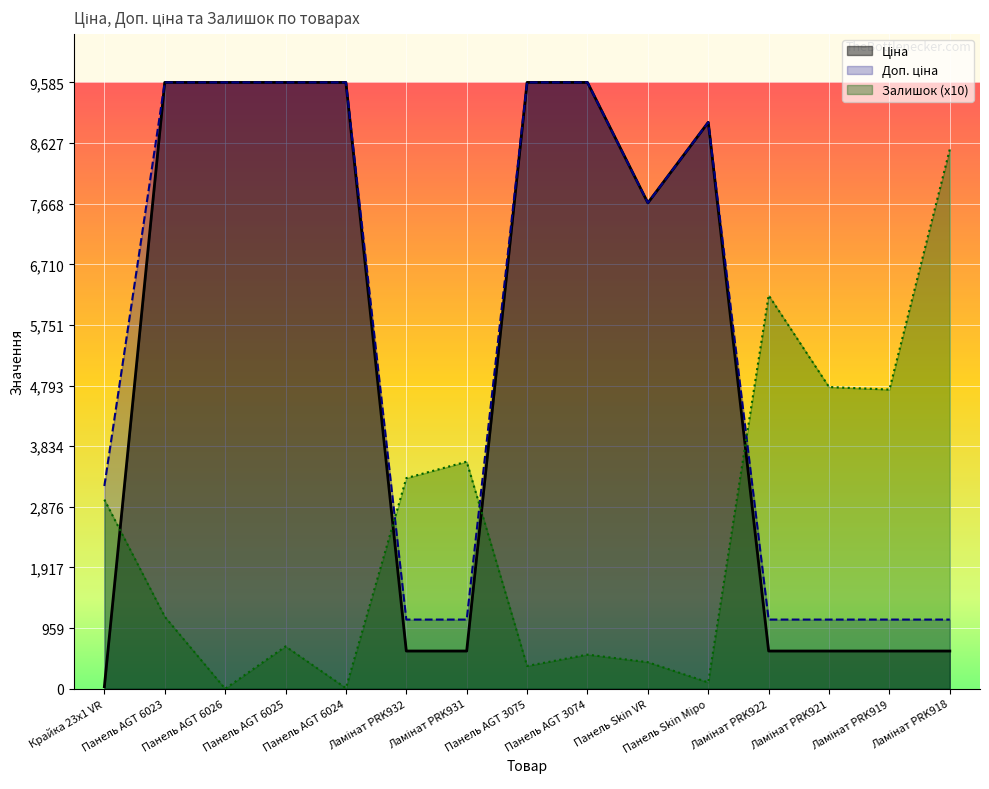

Reading right to left, what are all the values shown in this chart?

Ціна: 596.5	596.5	596.5	596.5	8955.1	7680.9	9585.4	9585.4	596.5	596.5	9585.4	9585.4	9585.4	9585.4	32.0
Доп. ціна: 1093.7	1093.7	1093.7	1093.7	8955.1	7680.9	9585.4	9585.4	1093.7	1093.7	9585.4	9585.4	9585.4	9585.4	3205.0
Залишок: 8530.0	4730.0	4770.0	6220.0	100.0	420.0	540.0	360.0	3590.0	3330.0	10.0	670.0	0.0	1140.0	2990.0